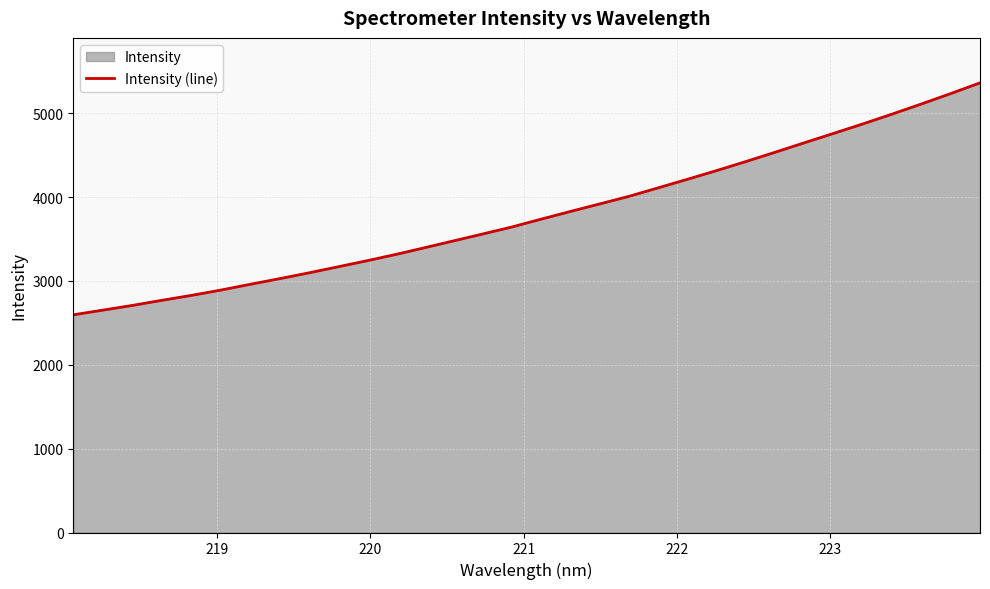

What is the difference between the maximum and minimum values?

2766.3